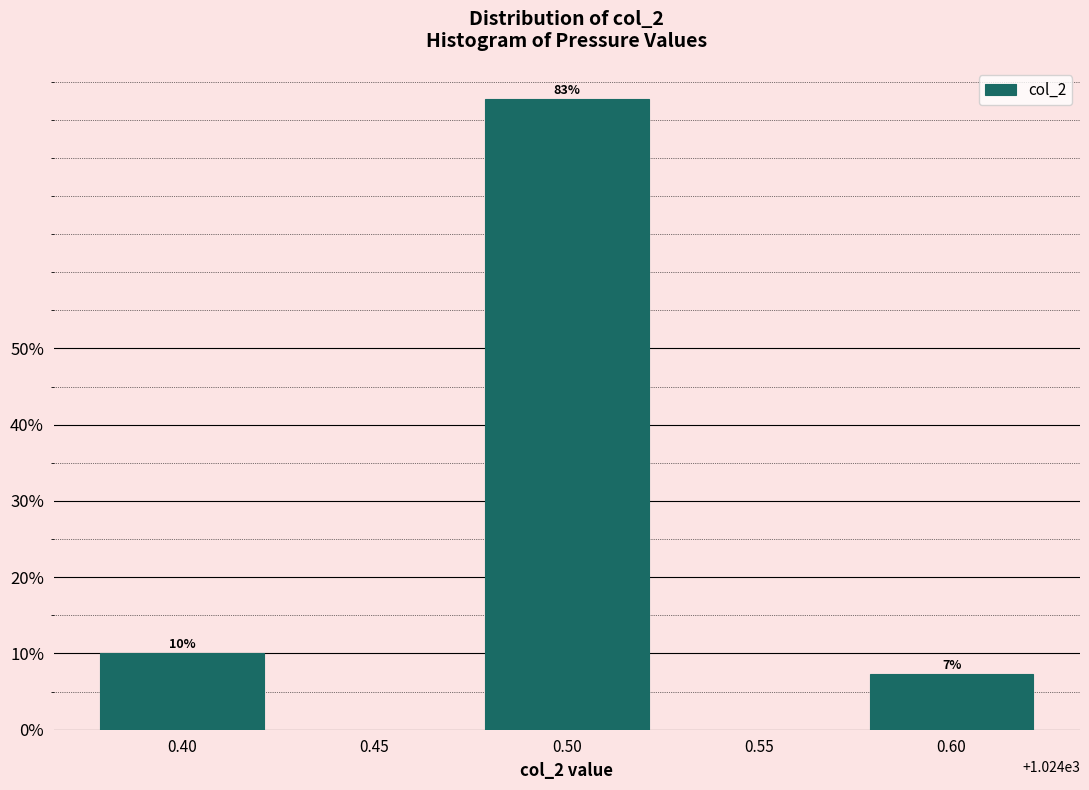

What is the average value?

33.3